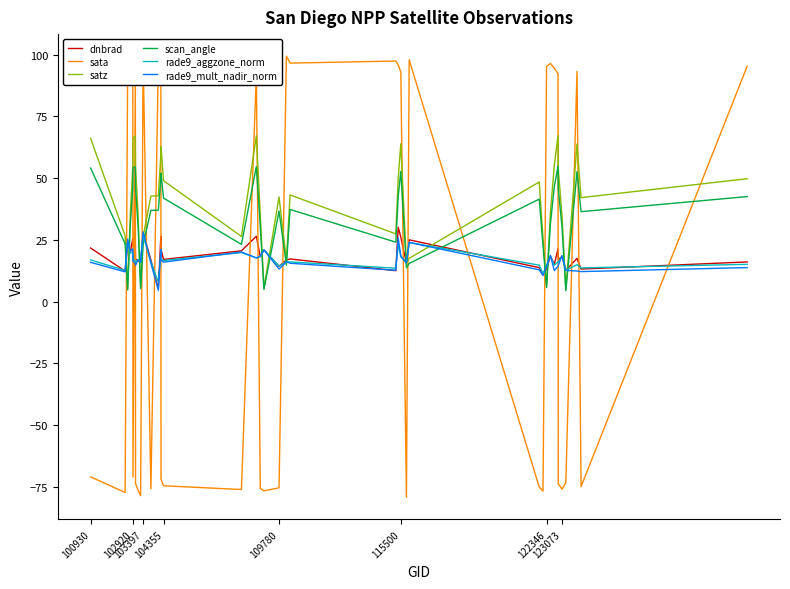

Does the chart have visible grid lines?

No